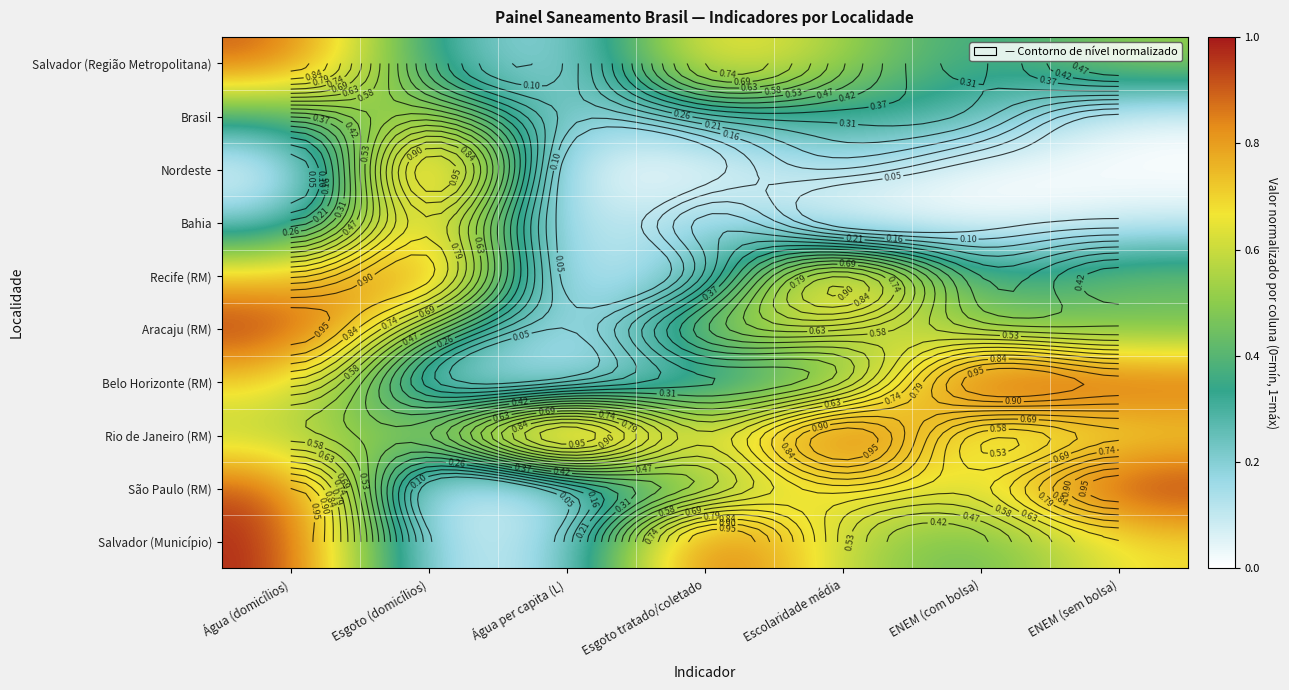

At how many categories does at least one series exceed 0?

7